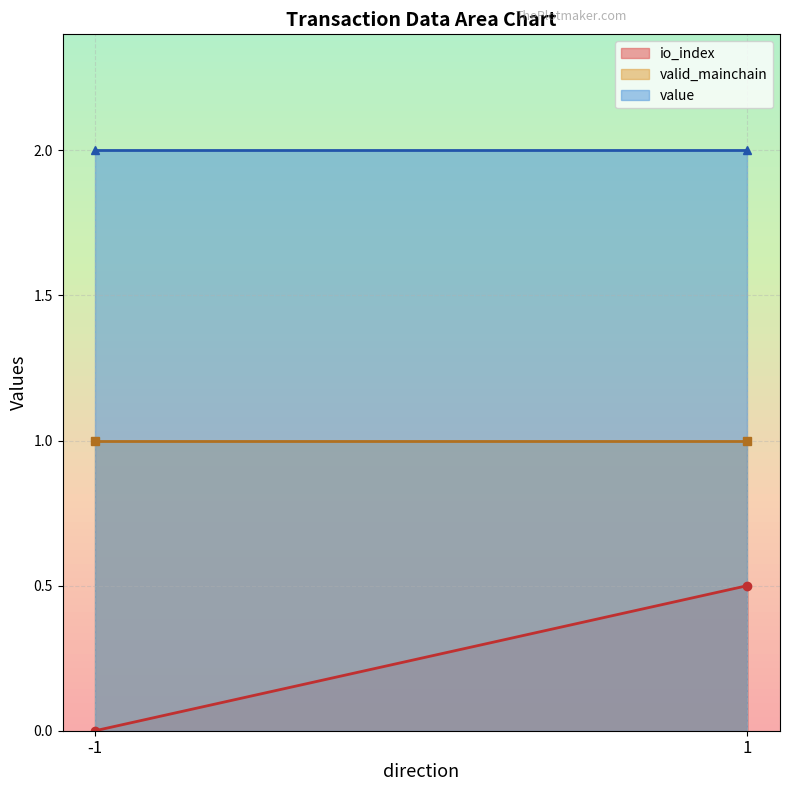

What is the maximum value shown in the chart?

2.0